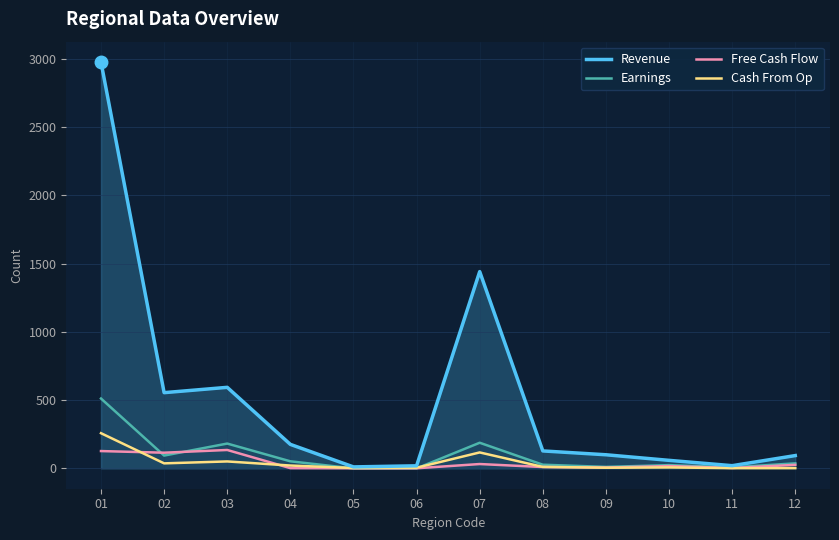

What are all the series names shown in the legend?

Revenue, Earnings, Free Cash Flow, Cash From Op